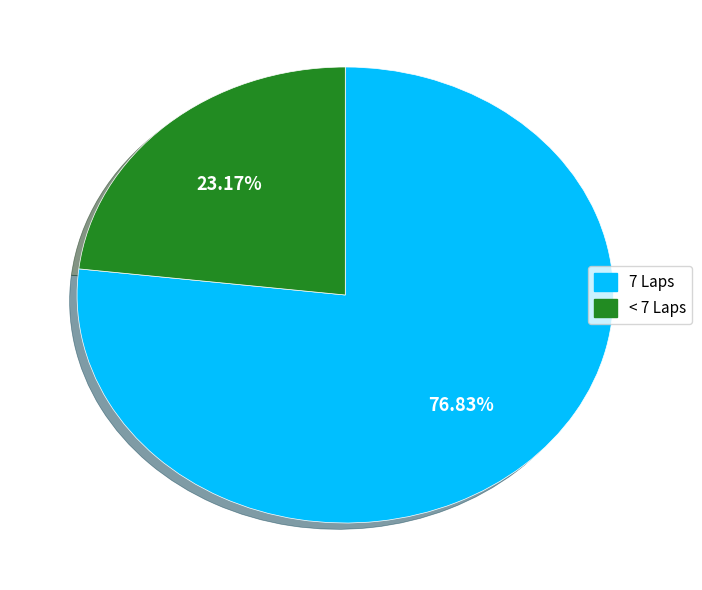

Is there any slice that represents more than half of the pie?

Yes